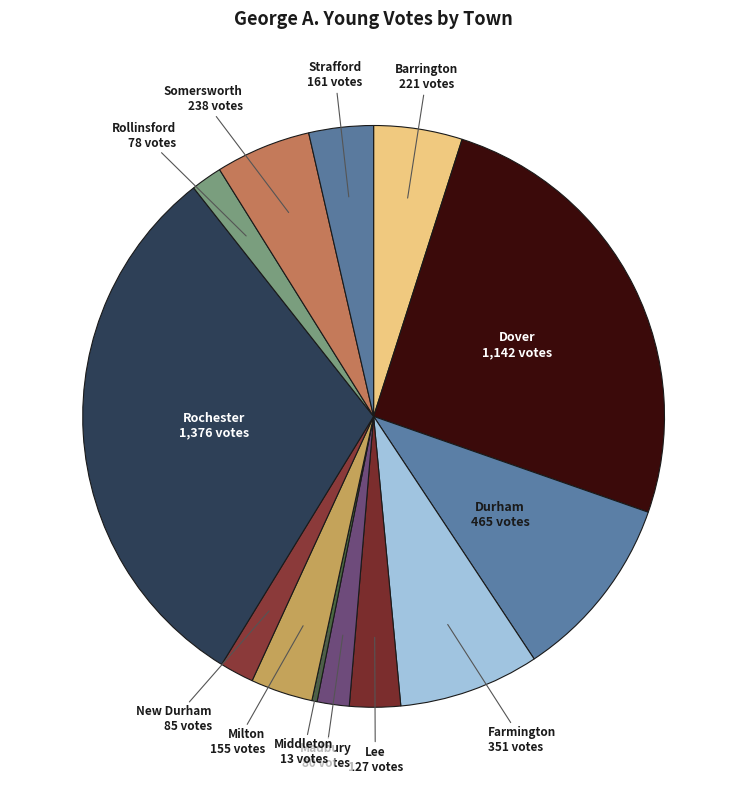

The Somersworth slice represents 11% of the pie. True or false?

False